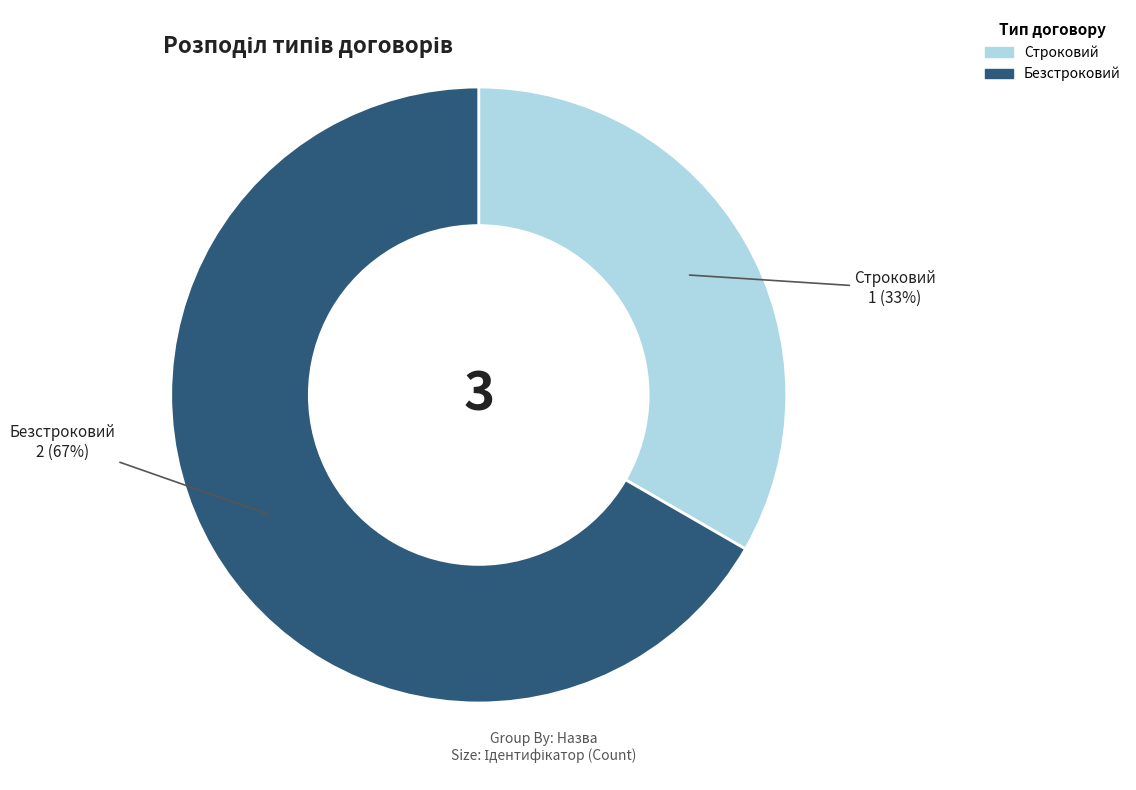

How many segments does this pie chart have?

2